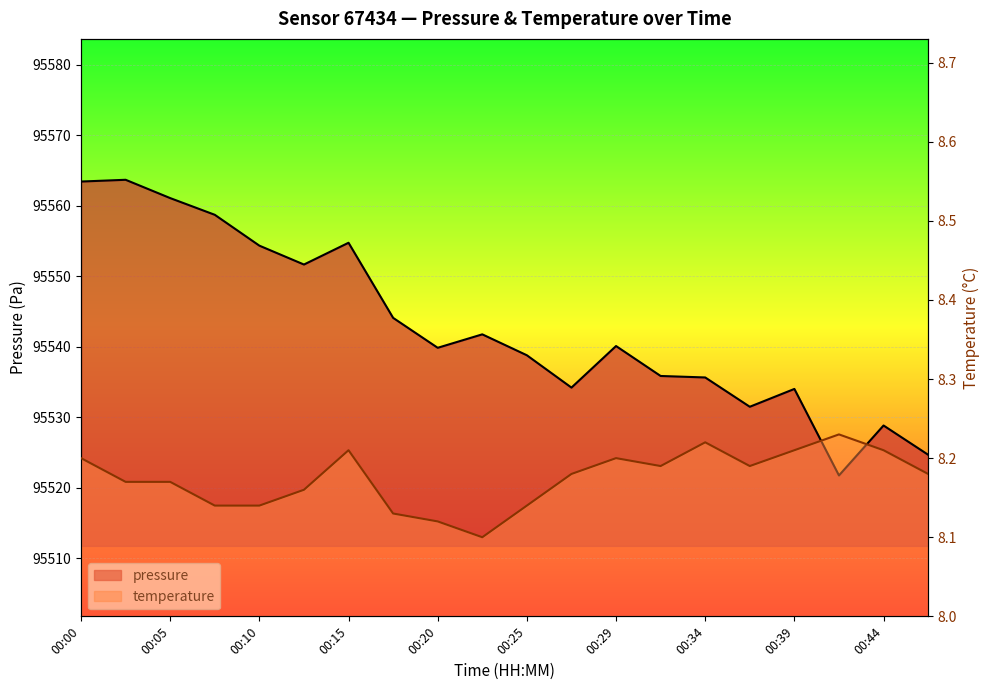

What is the value of the temperature point at the 17th from the left?

8.2